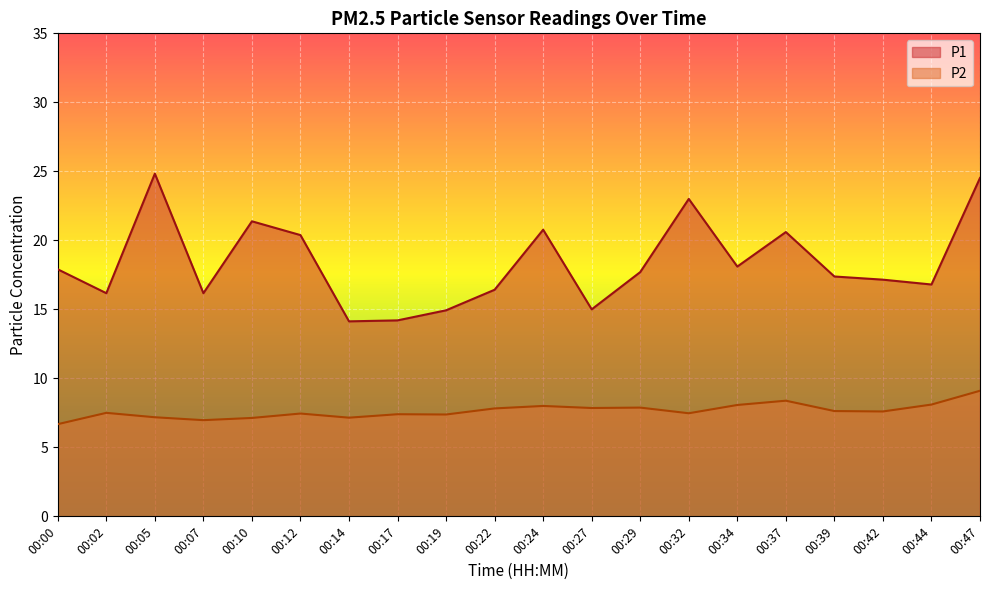

What is the difference between the highest and lowest values at 00:19?

7.5